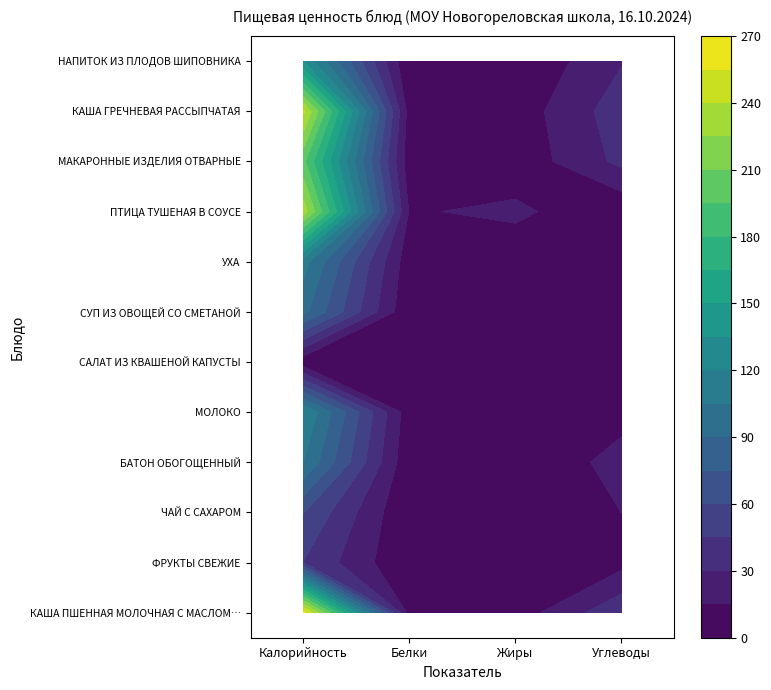

Where does the БАТОН ОБОГОЩЕННЫЙ series first go above 20?

Калорийность